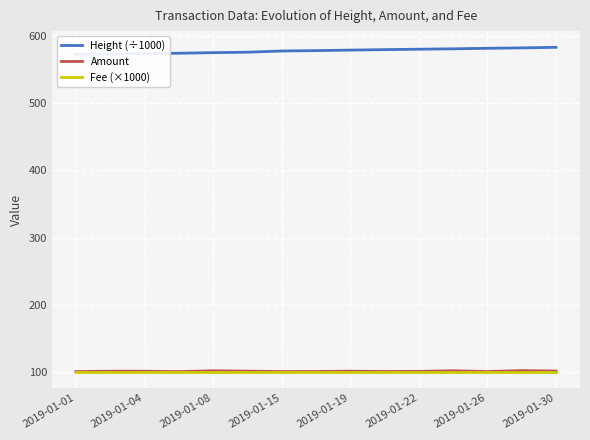

What value does the Fee (×1000) series have at 2019-01-30?

100.0